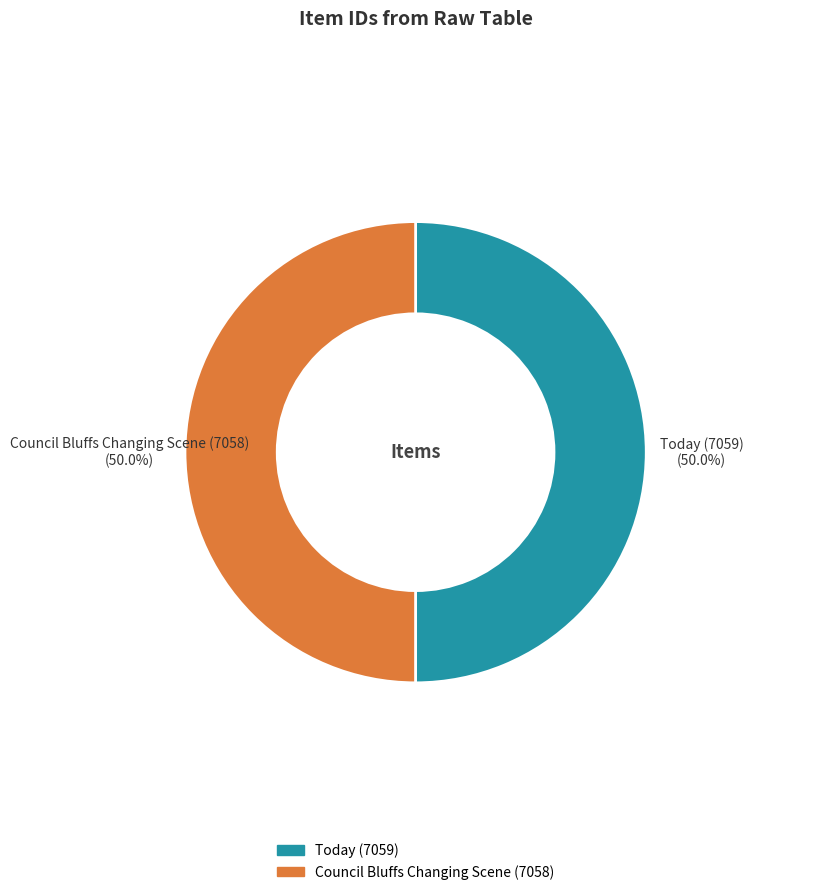

Approximately how many times larger is the value at Today (7059) compared to Council Bluffs Changing Scene (7058)?

1.0